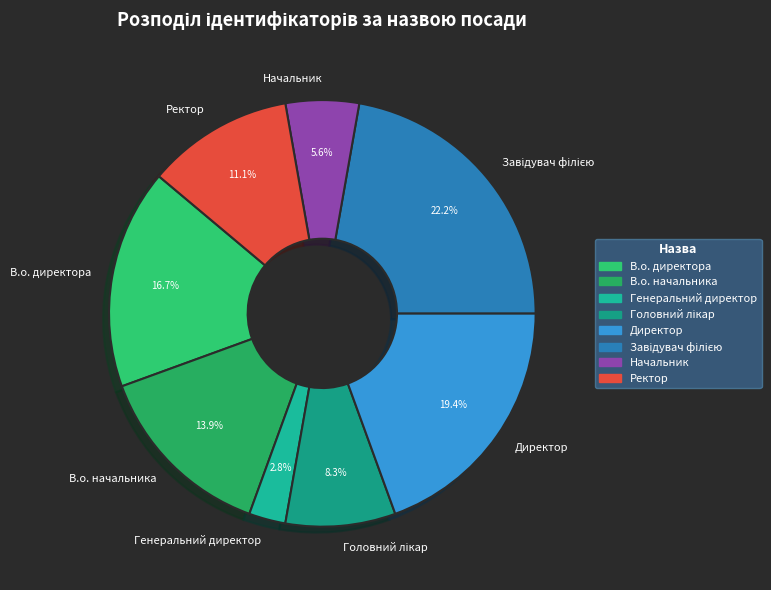

Does Генеральний директор represent more than half of the total?

No